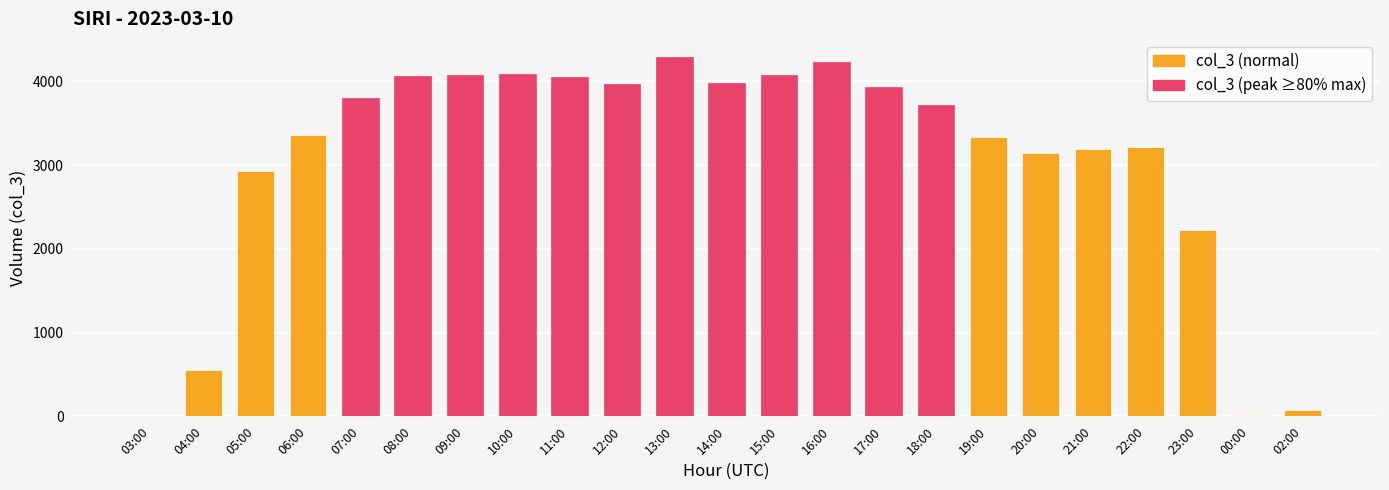

True or false: the data shows 4407 at 20:00.

False